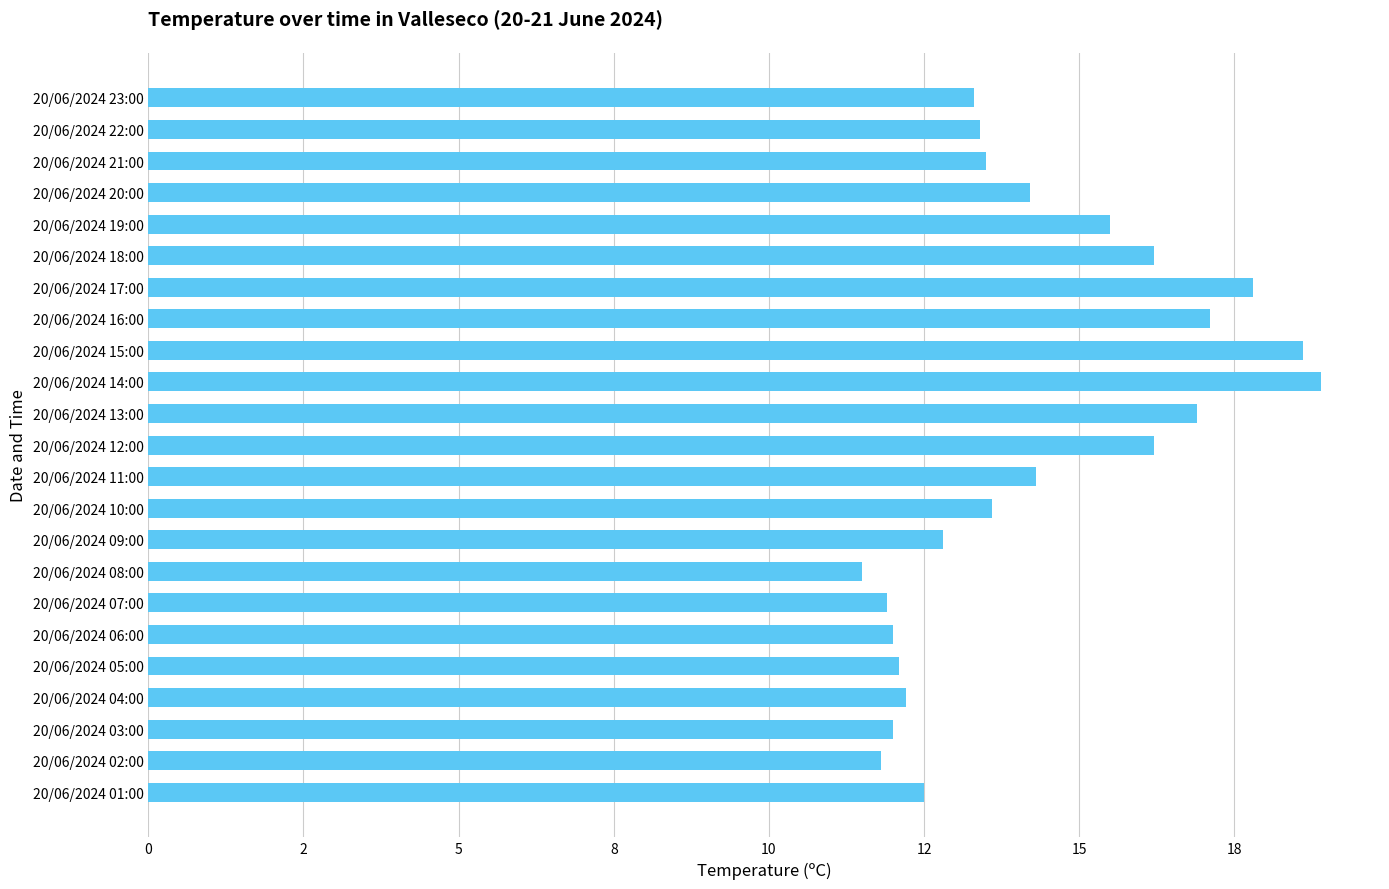

Which label corresponds to the smallest value in the chart?

20/06/2024 08:00